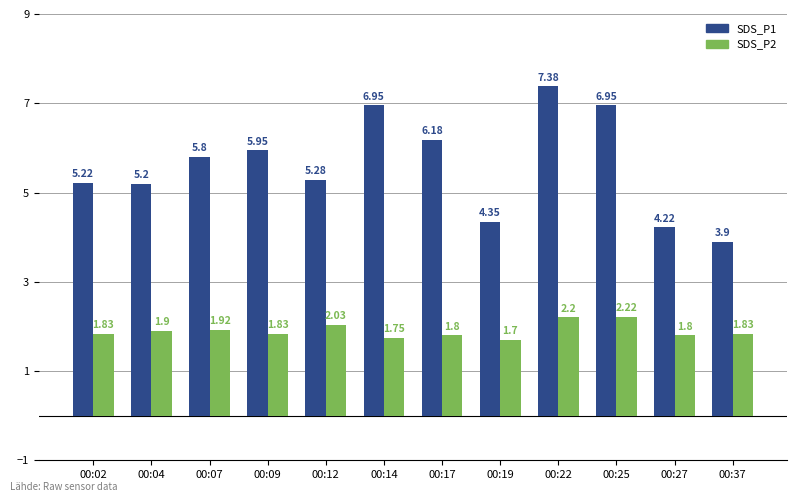

The SDS_P2 series shows 2.8 at 00:19. True or false?

False